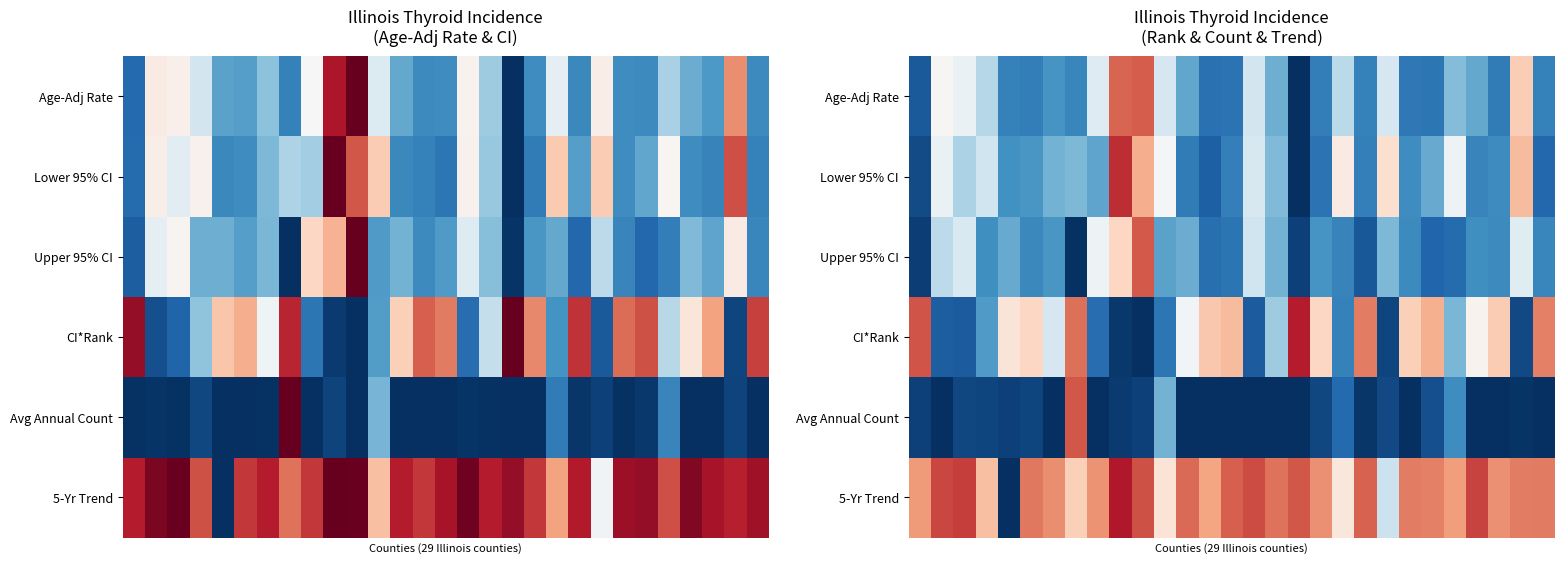

How many categories are shown in the chart?

29